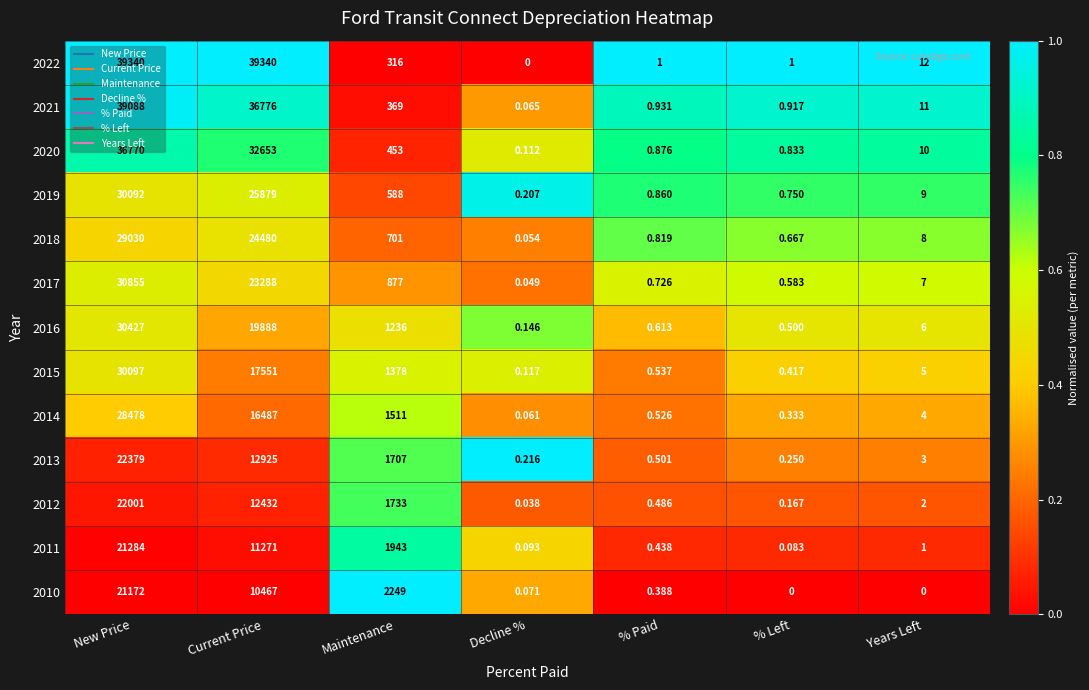

Which category has the highest value in the 2020 series?

New Price